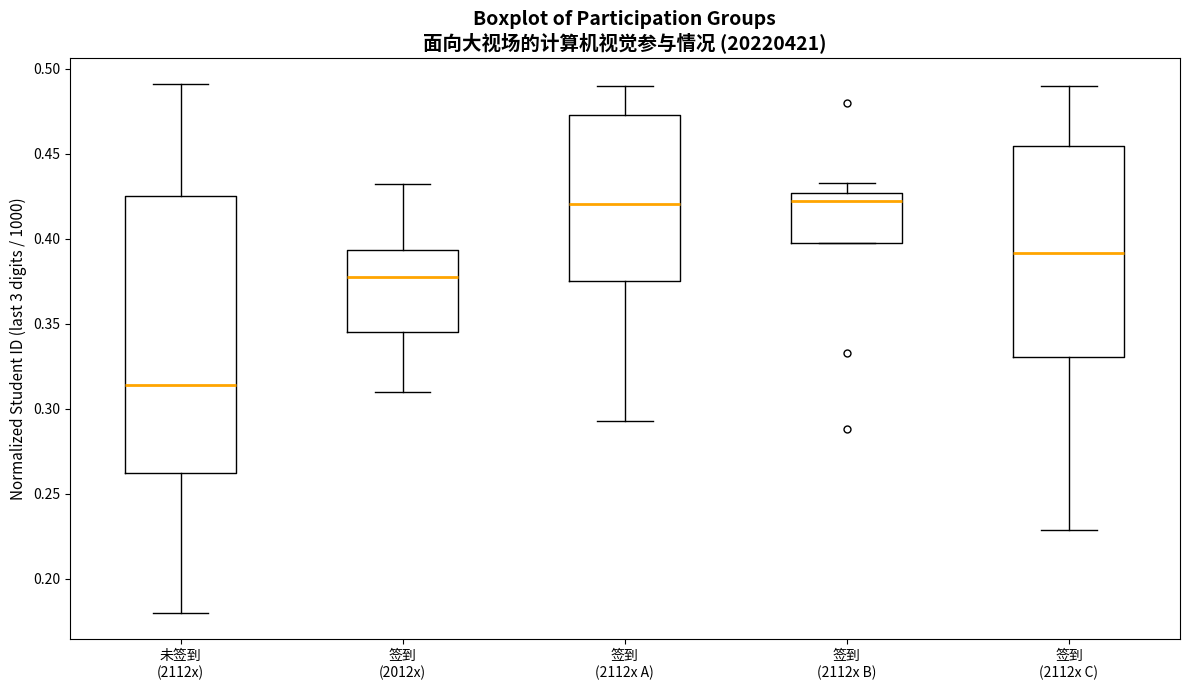

Reading left to right, read every box against the y-axis: the position of its median line, the range the box covers, and the ends of its whiskers. The values are not printed on the chart, so give them approximately, as read against the axis.

未签到 (2112x): median 0.315, box 0.265 to 0.425, whiskers 0.180 to 0.490
签到 (2012x): median 0.380, box 0.345 to 0.395, whiskers 0.310 to 0.430
签到 (2112x A): median 0.420, box 0.375 to 0.475, whiskers 0.295 to 0.490
签到 (2112x B): median 0.425 (just below the box's upper edge), box 0.400 to 0.425, whiskers 0.400 to 0.435
签到 (2112x C): median 0.390, box 0.330 to 0.455, whiskers 0.230 to 0.490